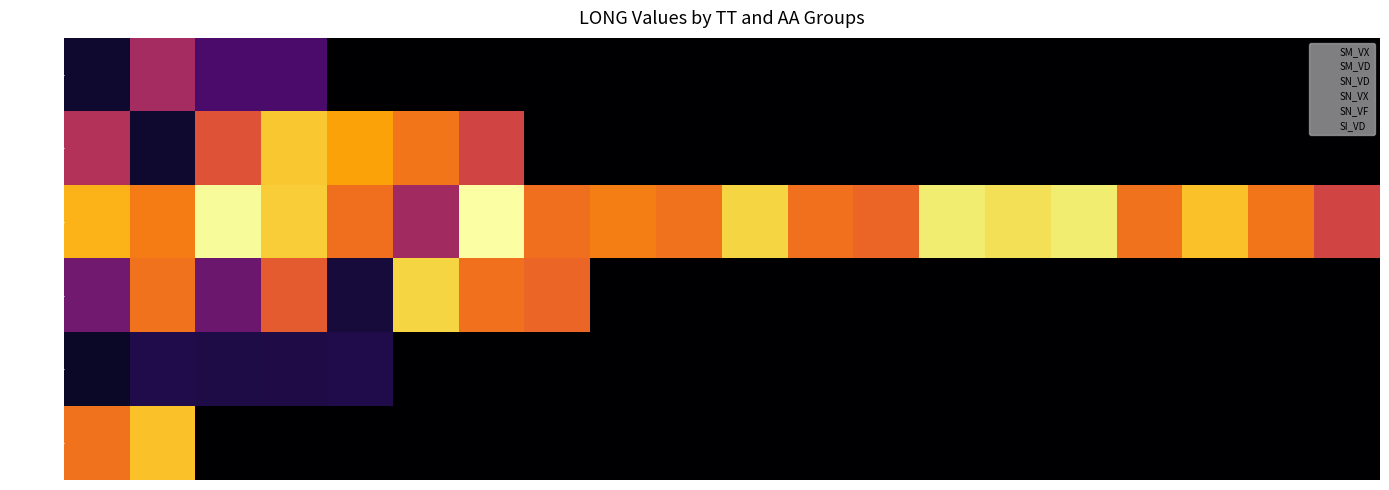

How many distinct data groups are displayed?

6